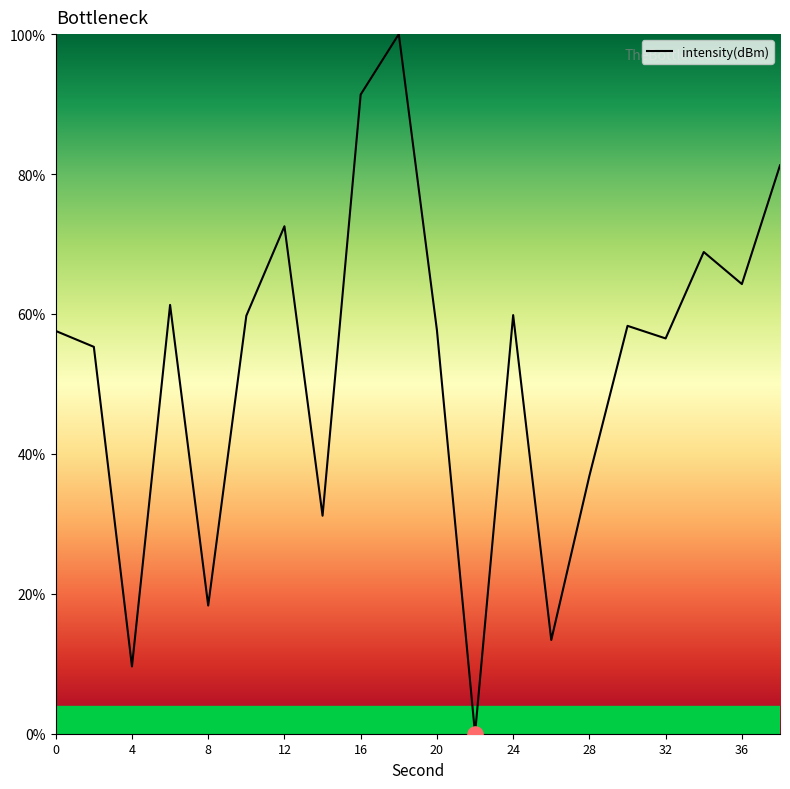

What is the greatest value displayed?

100.0